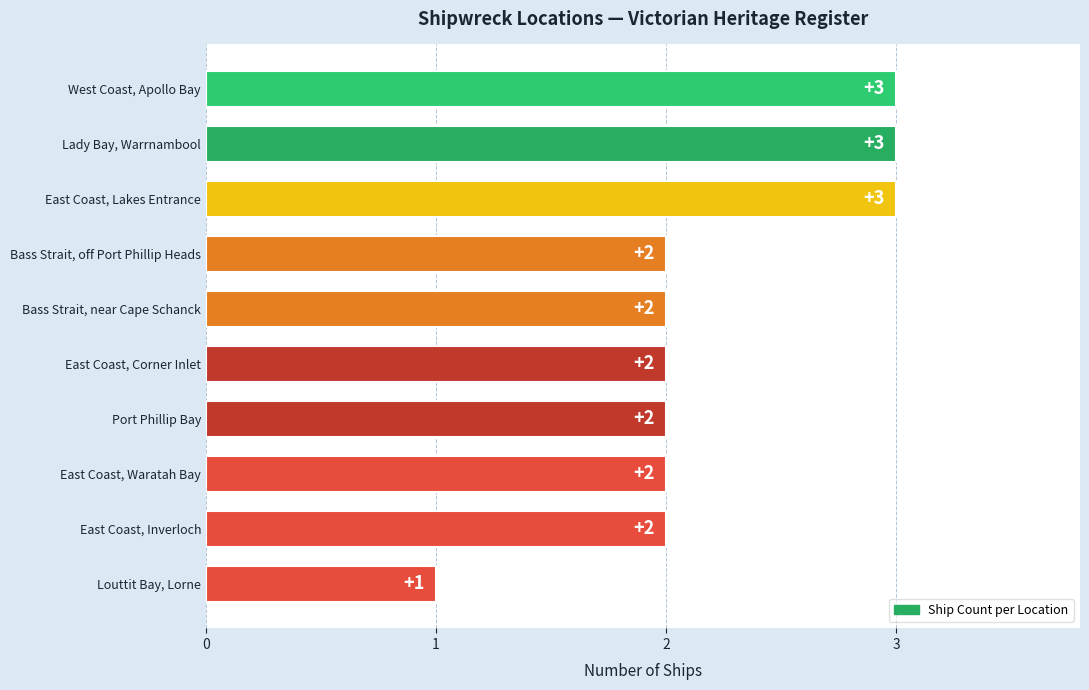

What is the greatest value displayed?

3